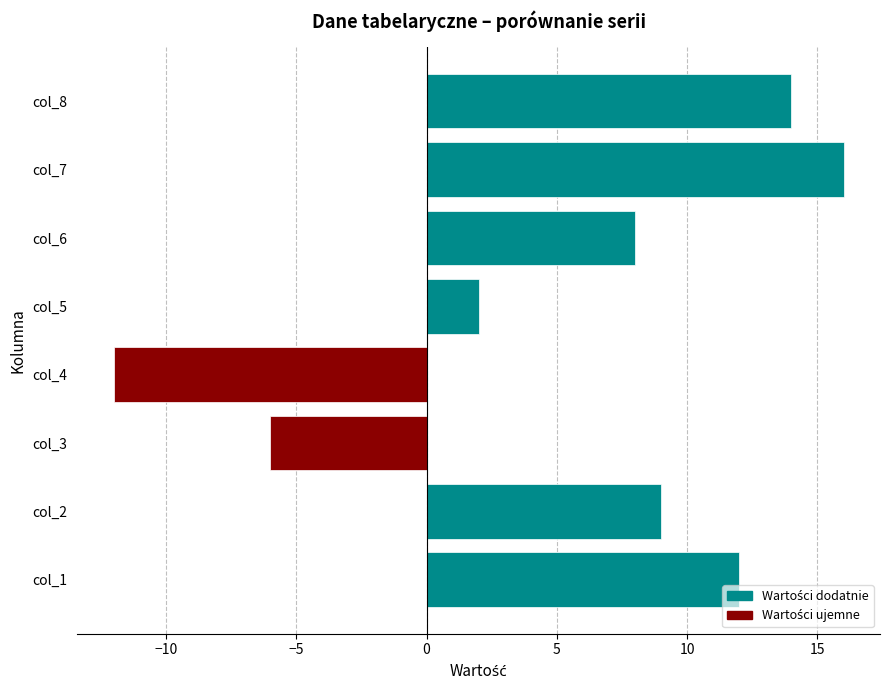

The chart shows a value of -21 at col_4. True or false?

False